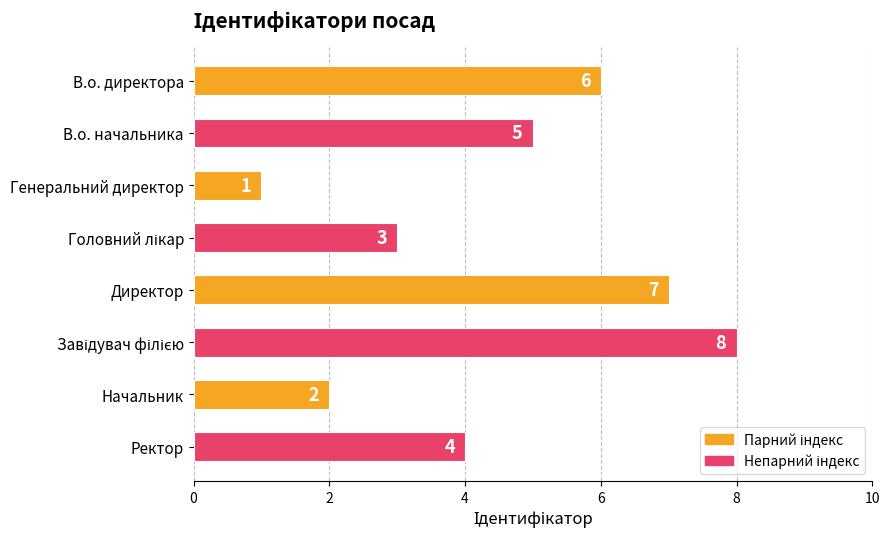

Reading top to bottom, list all the values displayed in this chart.

6	5	1	3	7	8	2	4